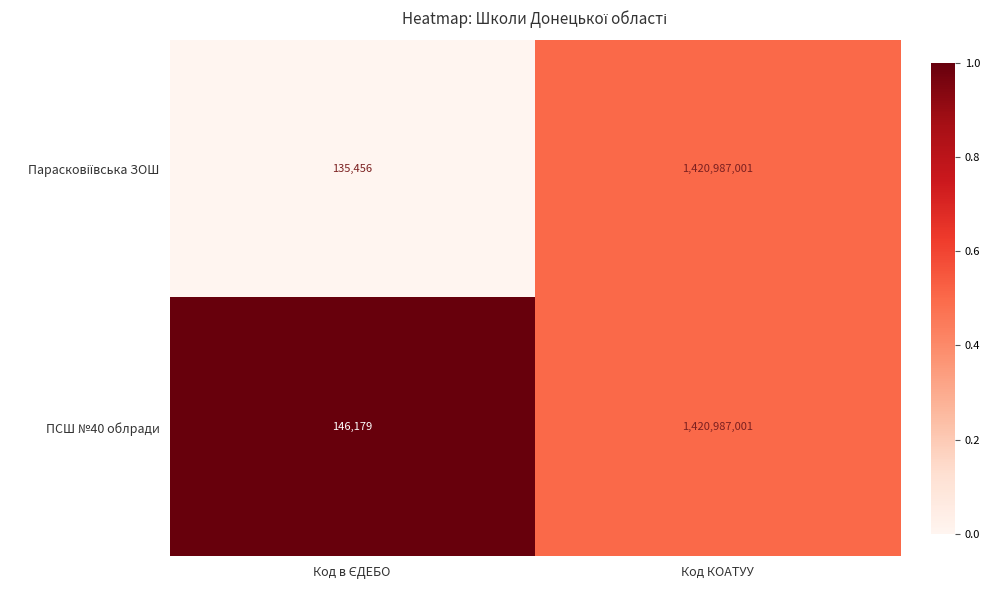

What is the sum of all ПСШ №40 облради values?

1421133180